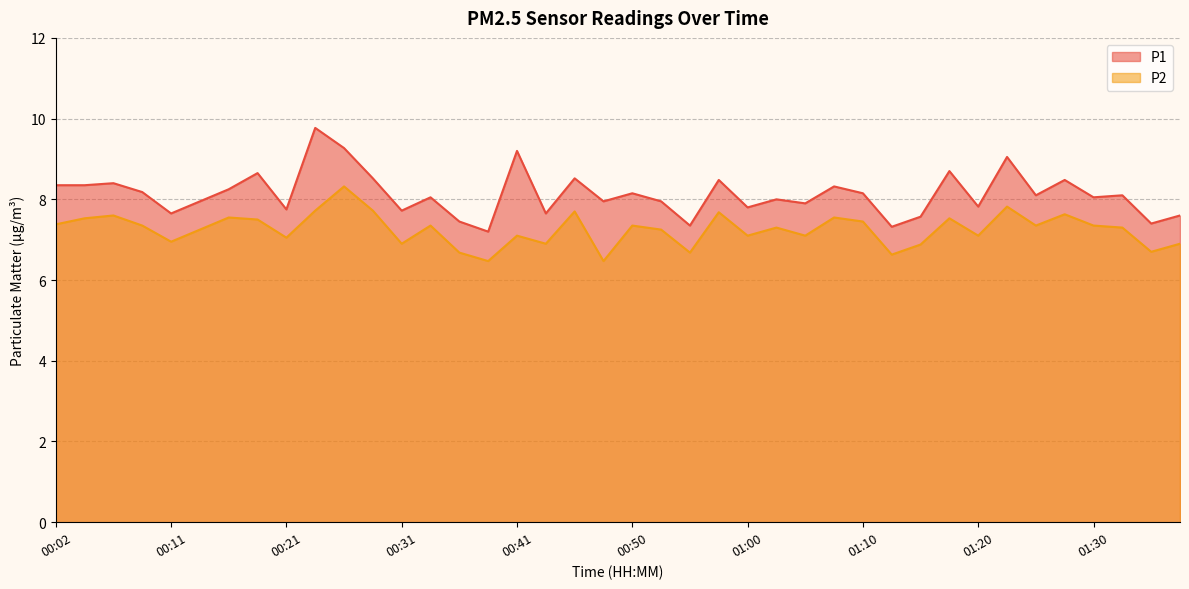

The value of P2 at 01:34 is 6.7. True or false?

True